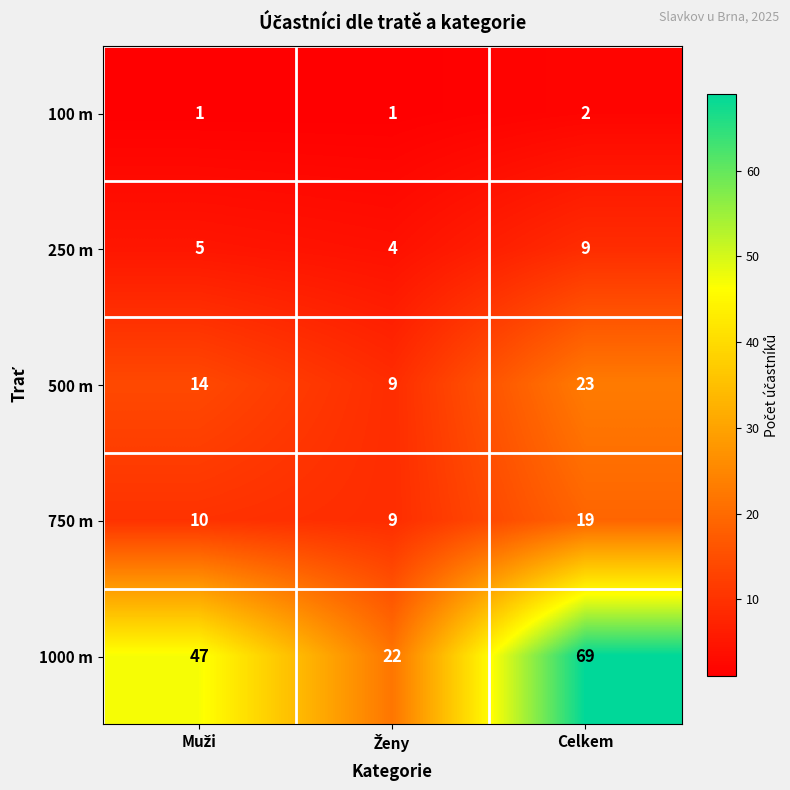

What is the maximum value shown in the chart?

69